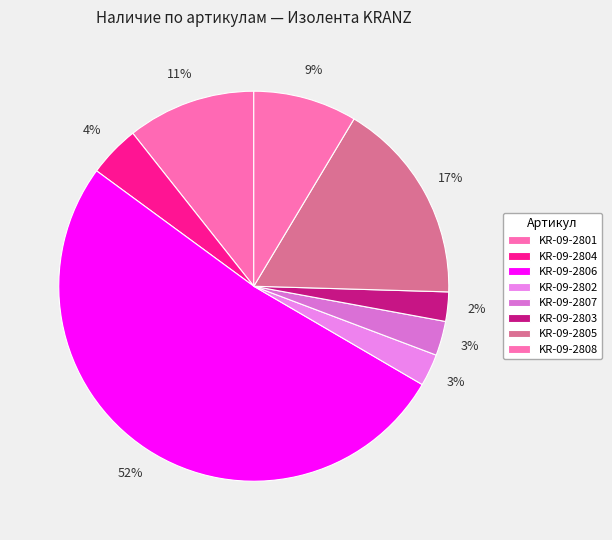

How many segments does this pie chart have?

8